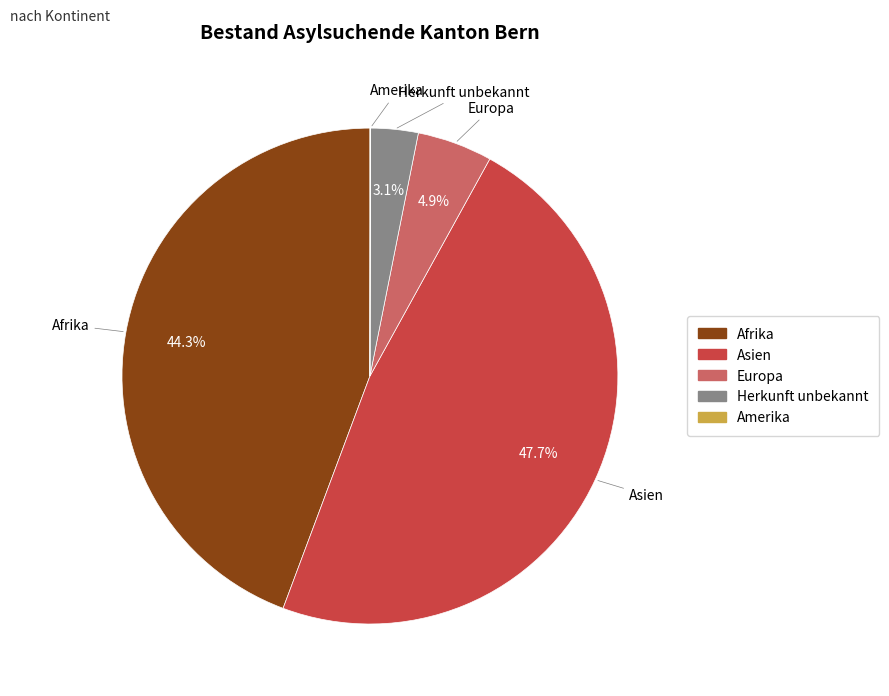

Combined, do Afrika and Europa account for over 50%?

No